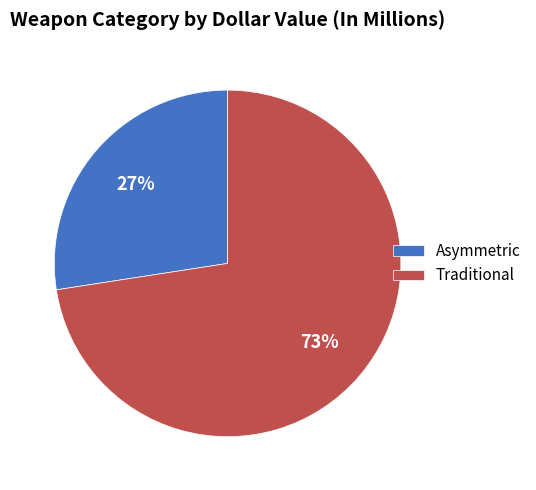

To the nearest percent, what is the combined percentage of Asymmetric and Traditional?

100%